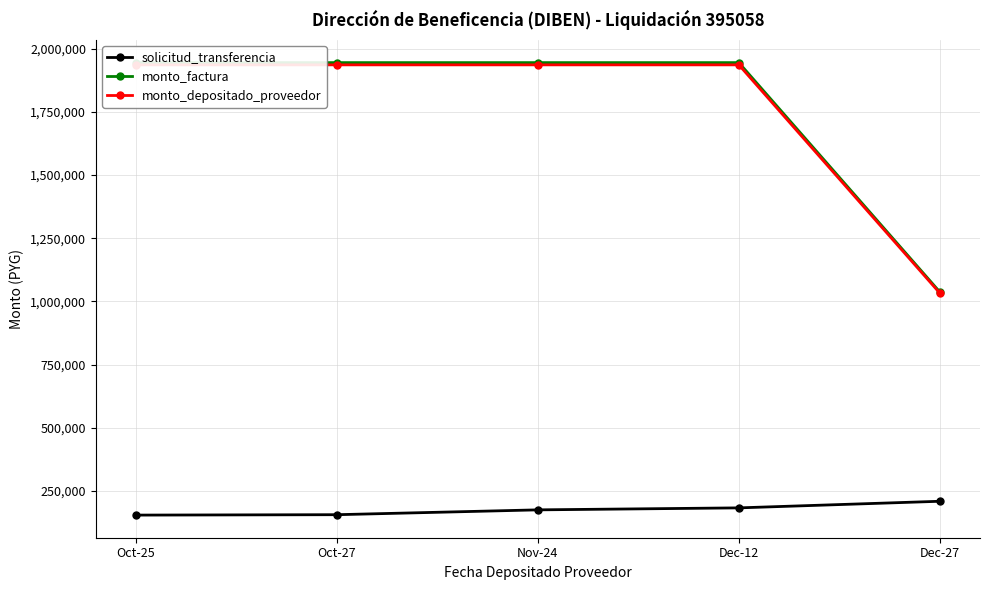

The monto_factura series shows 1945205 at Nov-24. True or false?

True